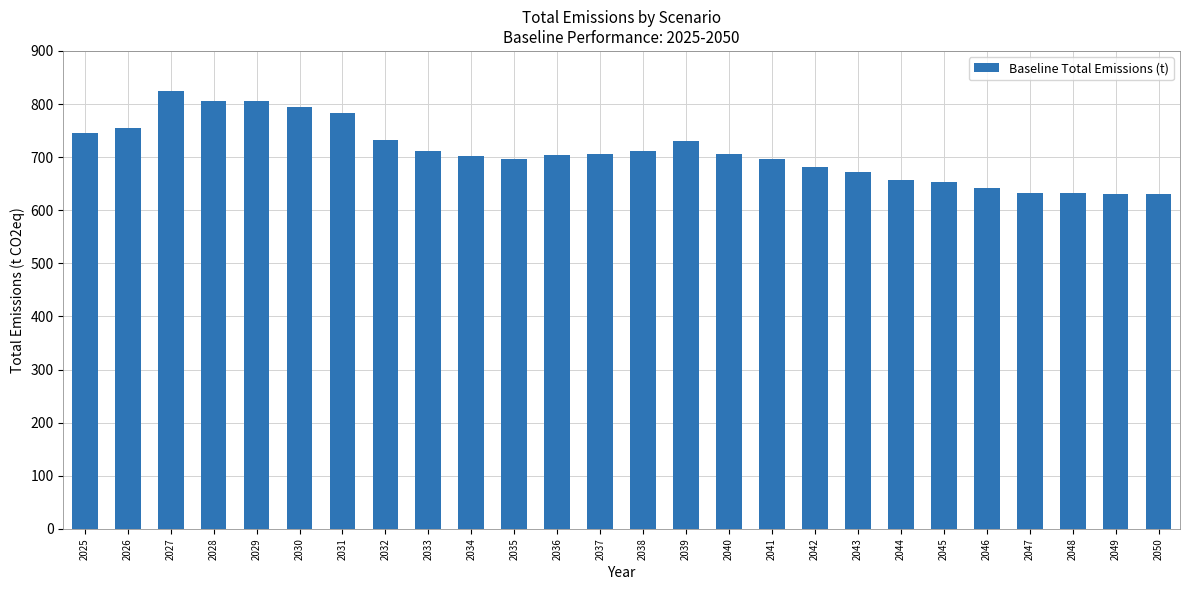

Where does the data first go above 705?

2025